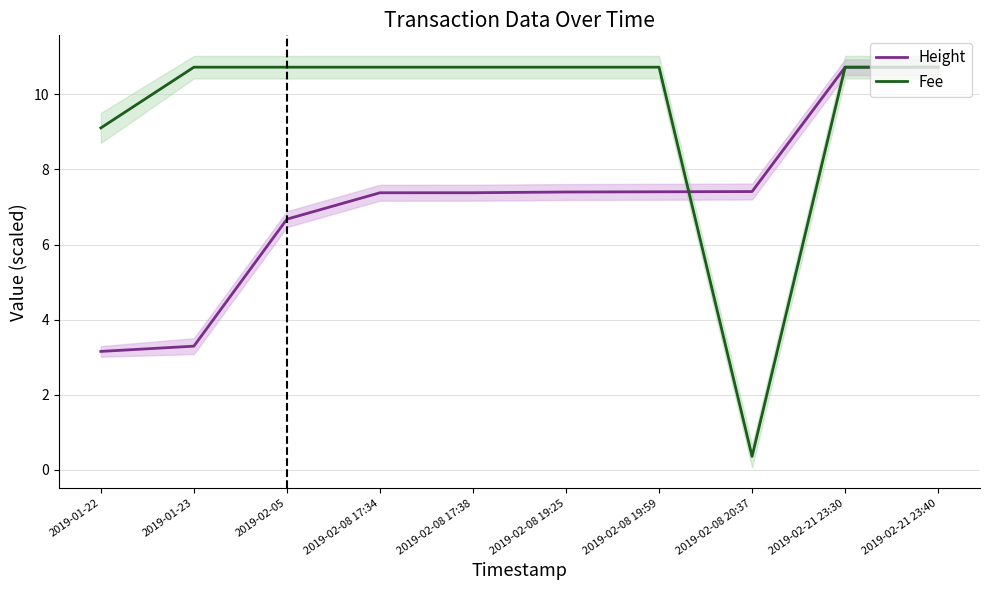

Which series ends up on top after the final intersection of Height and Fee?

Fee